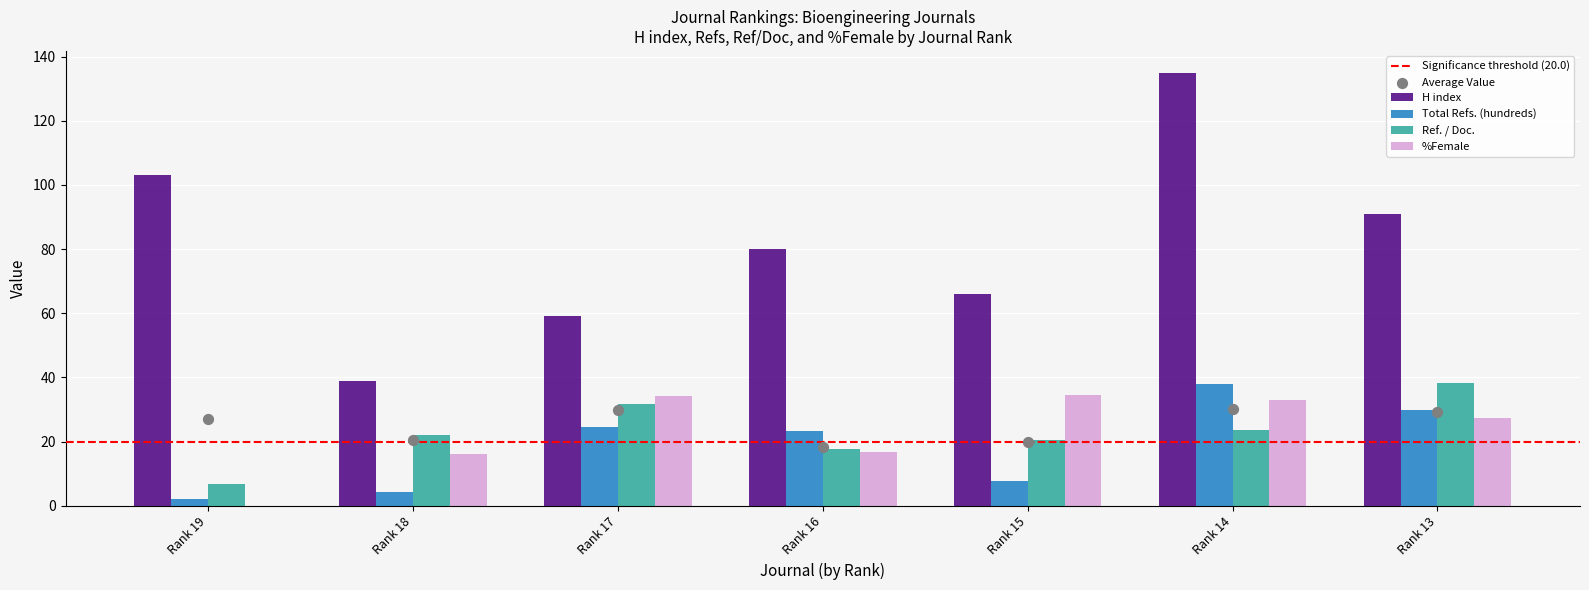

At how many categories does at least one series exceed 30?

7